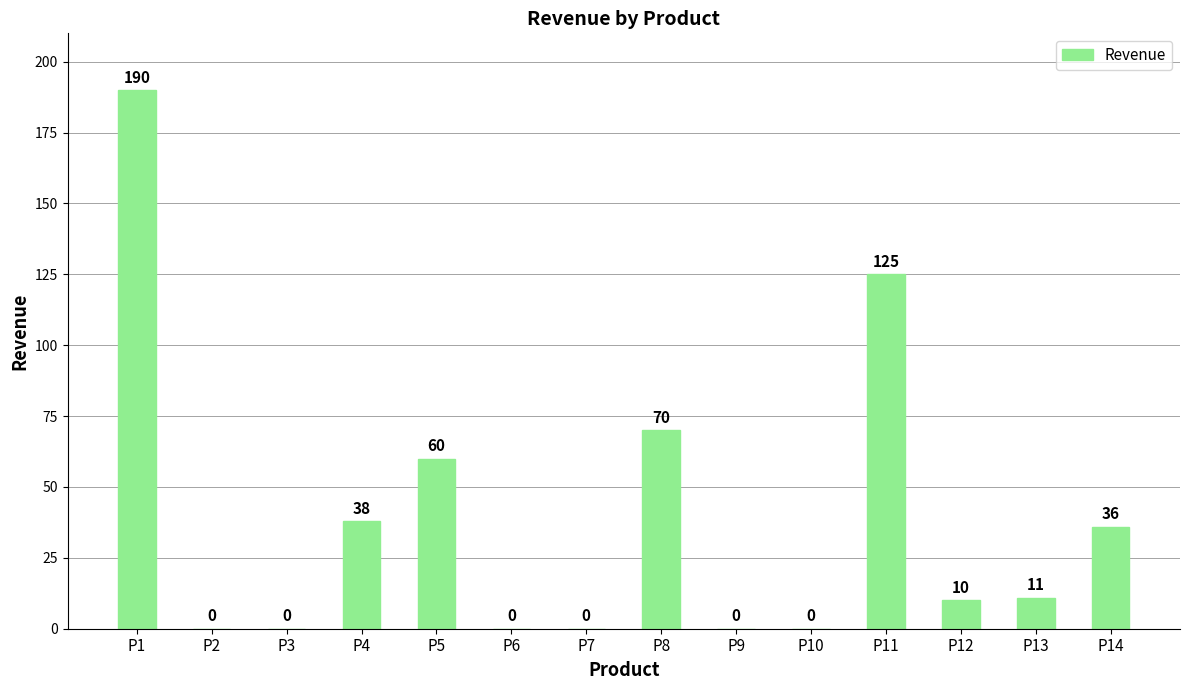

What is the sum of all values?

540